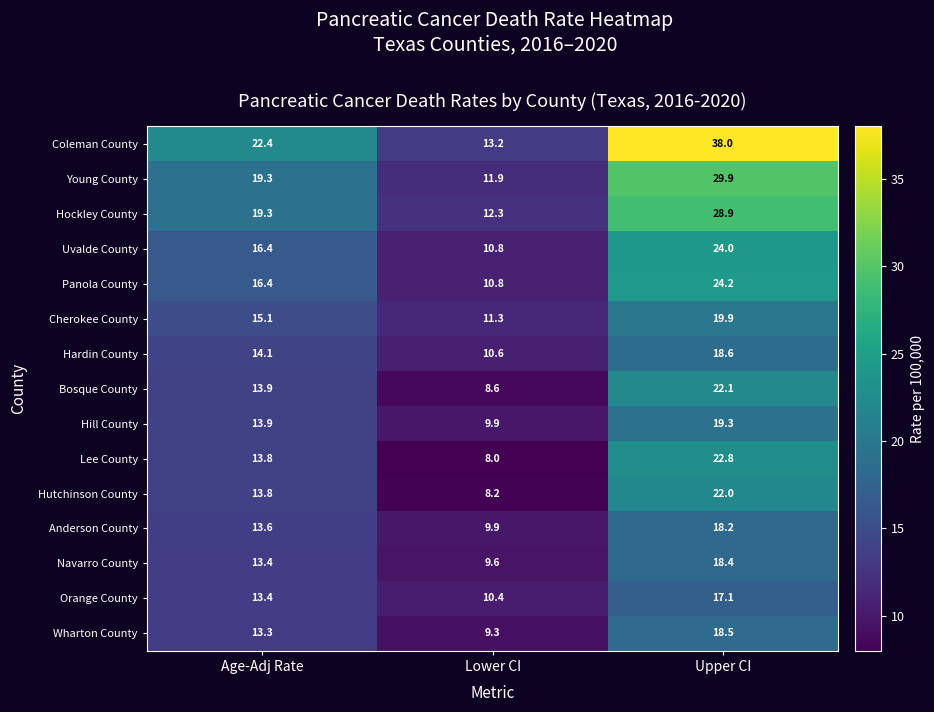

At which label does Uvalde County first exceed 16?

Age-Adj Rate